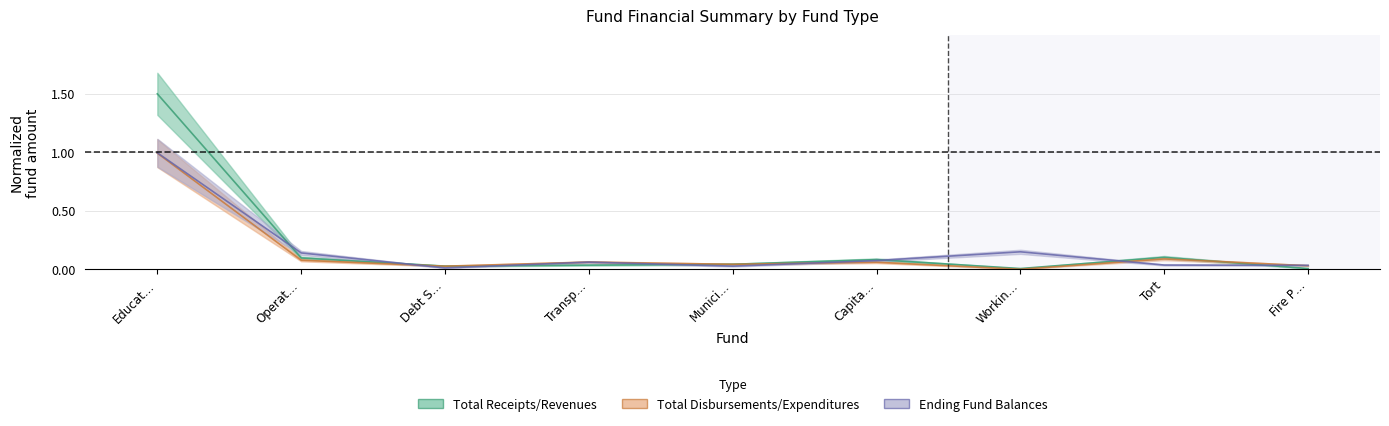

How many interior local valleys does the Total Disbursements/Expenditures series have?

3